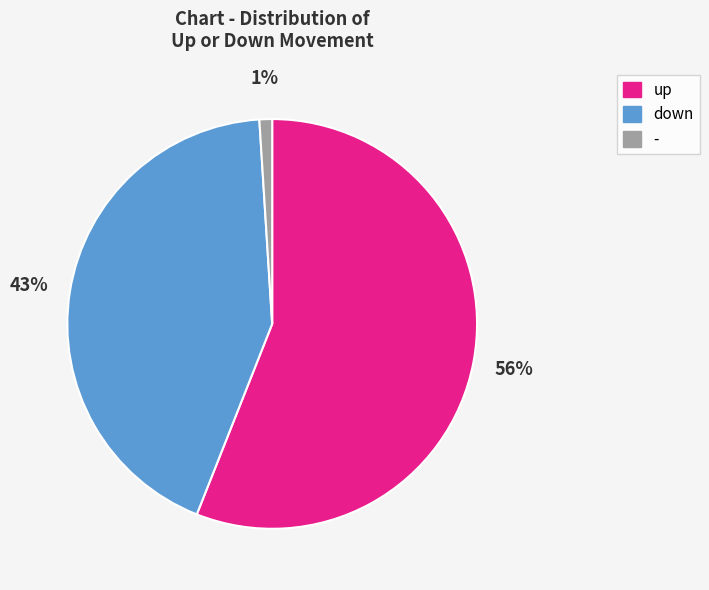

To the nearest percent, what is the difference between the down and up slice percentages?

13%